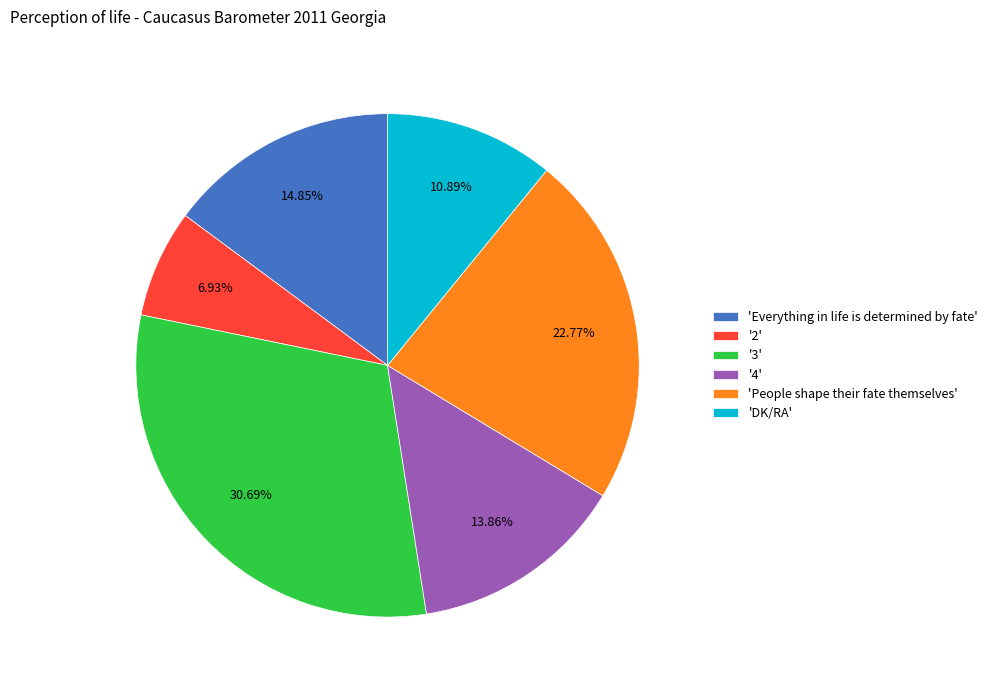

Is 'Everything in life is determined by fate' the majority of the pie?

No